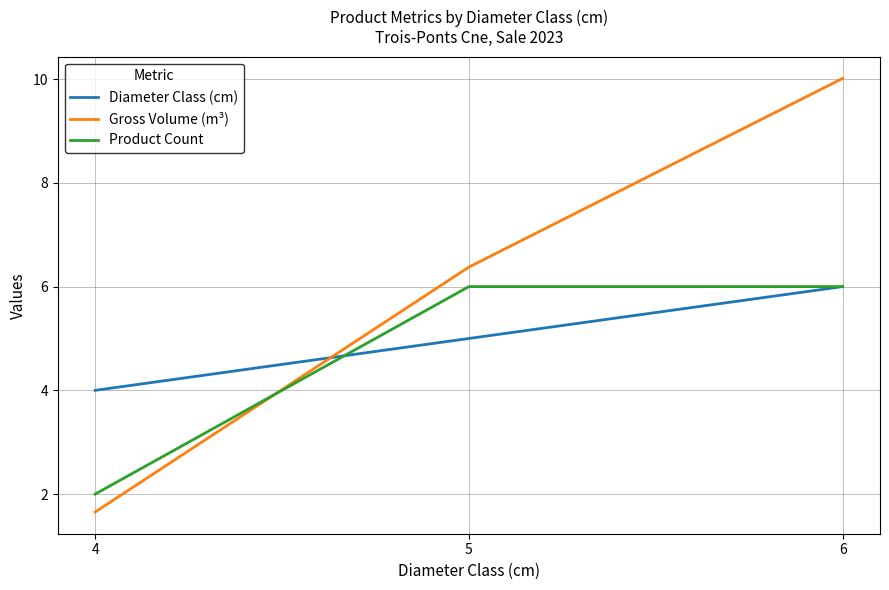

Which series has the largest total across all categories?

Gross Volume (m³)